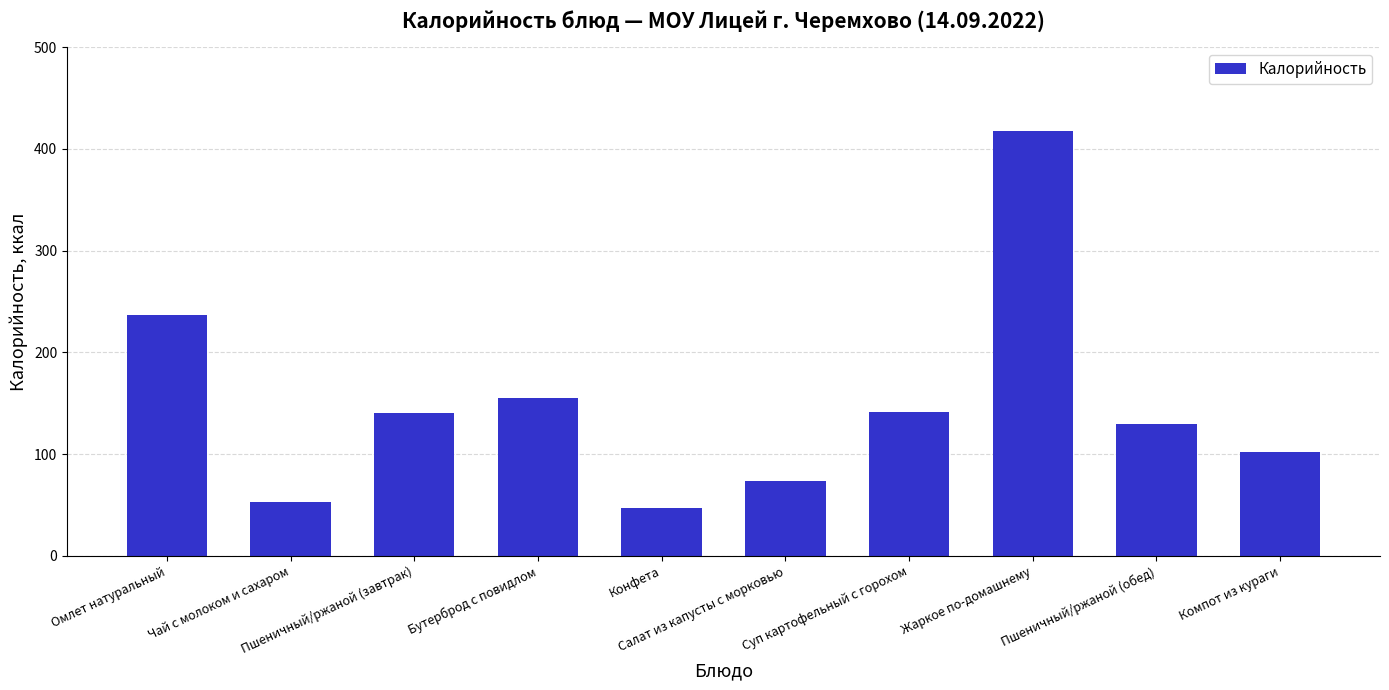

Which has a higher value, Суп картофельный с горохом or Бутерброд с повидлом?

Бутерброд с повидлом